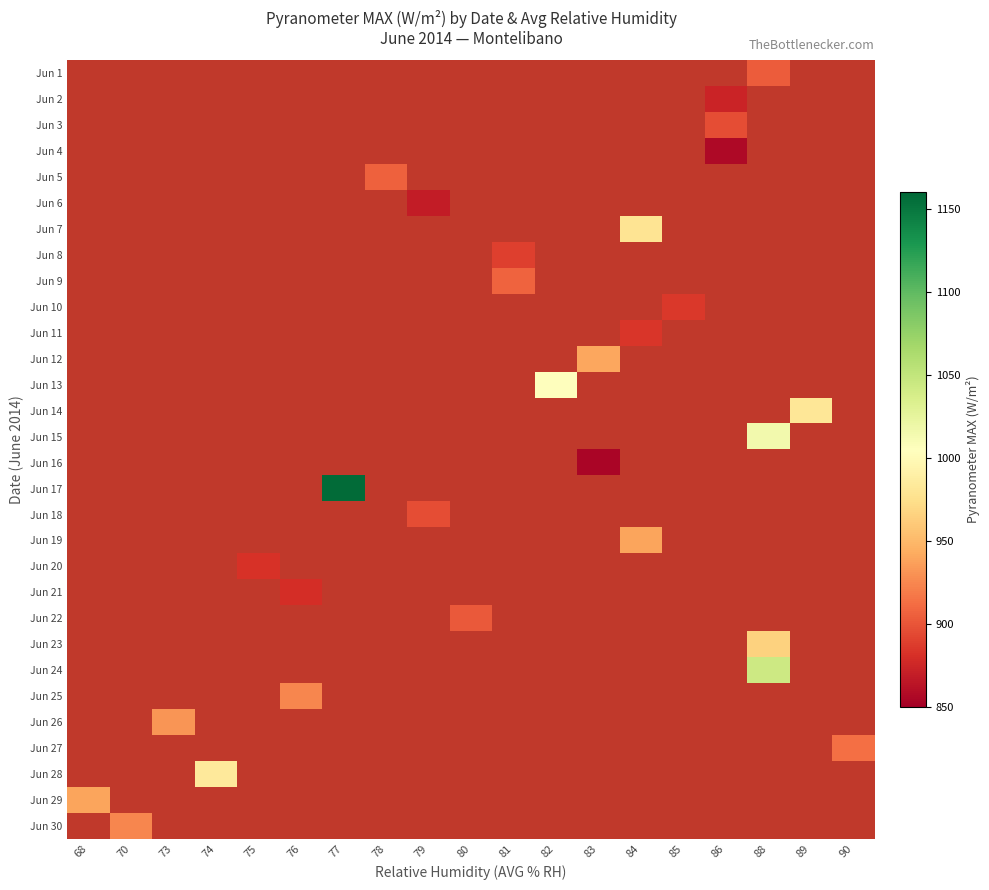

How many distinct data groups are displayed?

30